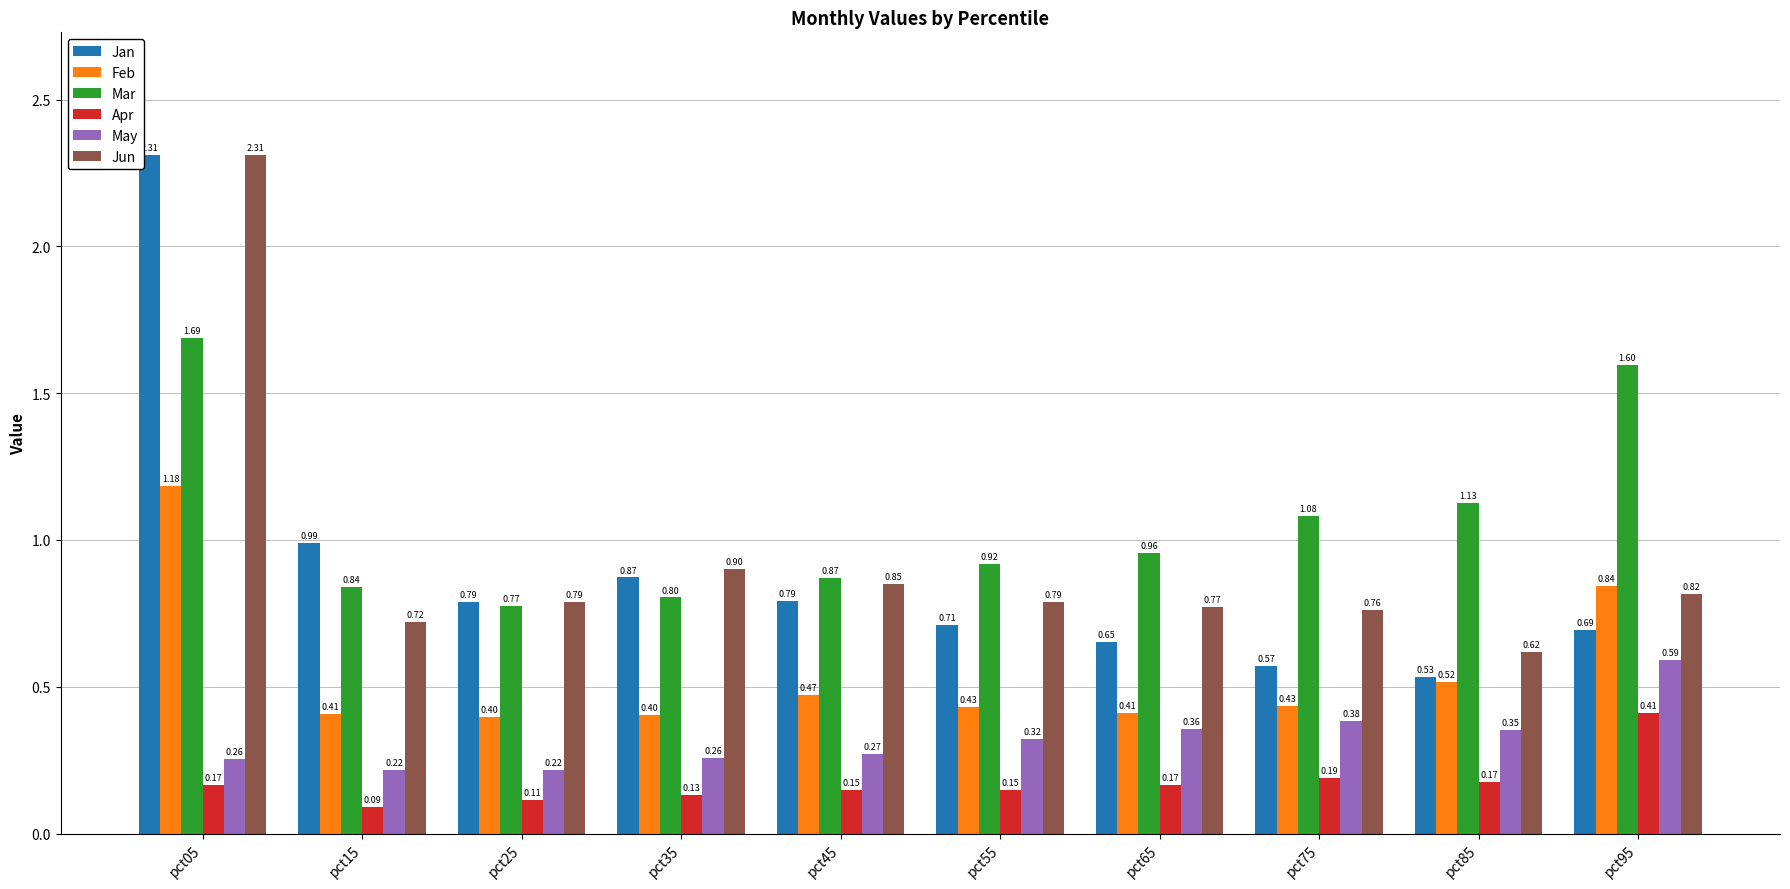

What is the sum of the Jun values at pct25 and pct75?

1.6